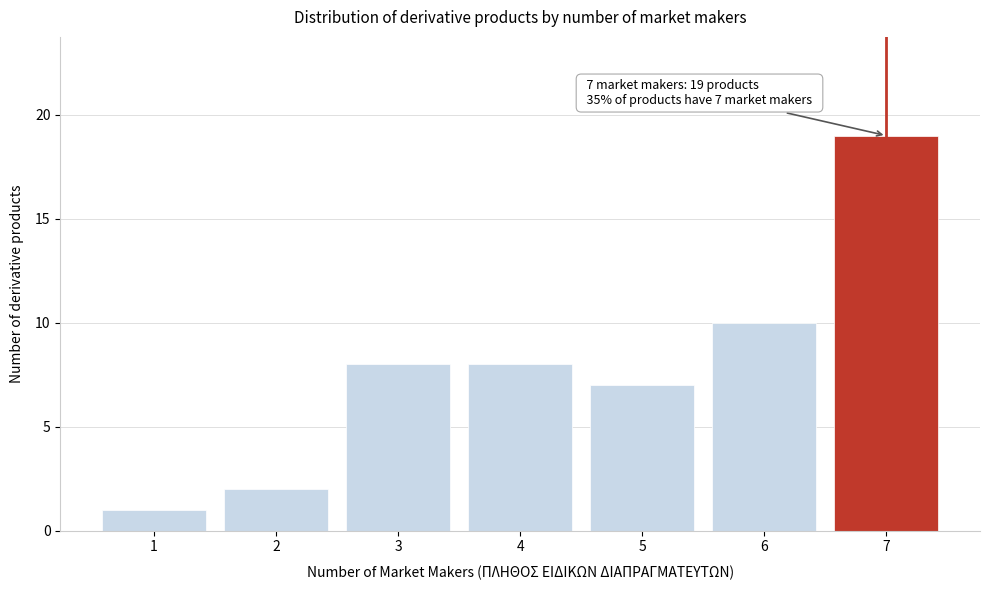

Reading left to right, list all the values displayed in this chart.

1	2	8	8	7	10	19